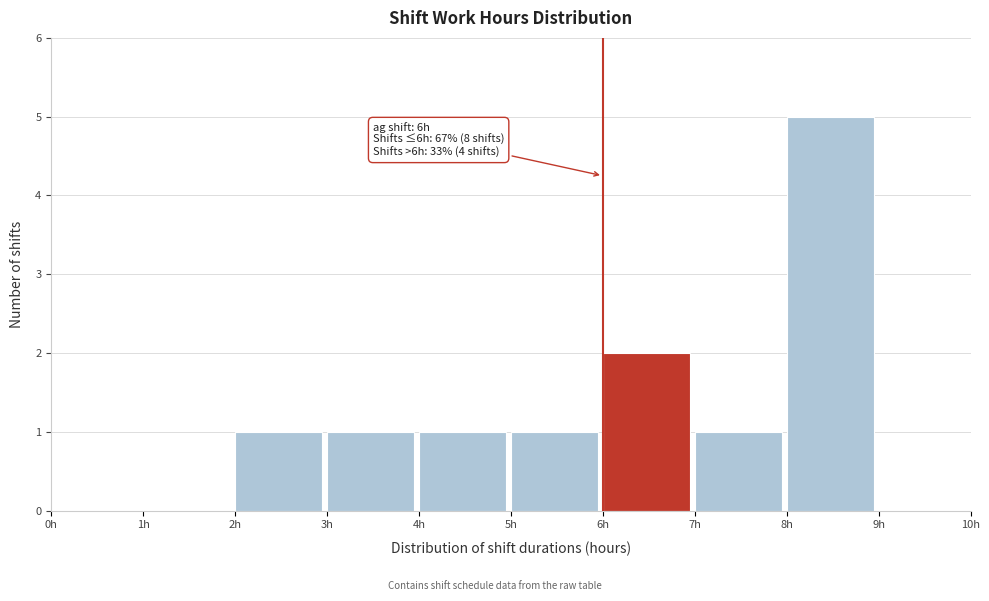

Over which range of the x-axis is the bar tallest?

8 to 9